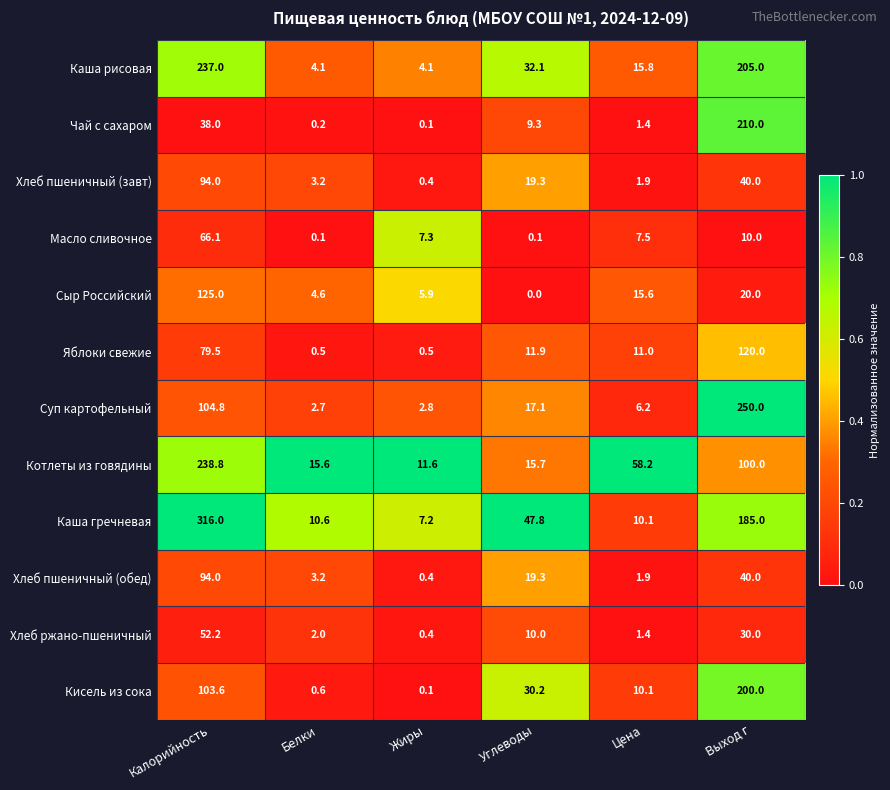

True or false: Хлеб пшеничный (обед) has a value of 1.9 at Цена.

True